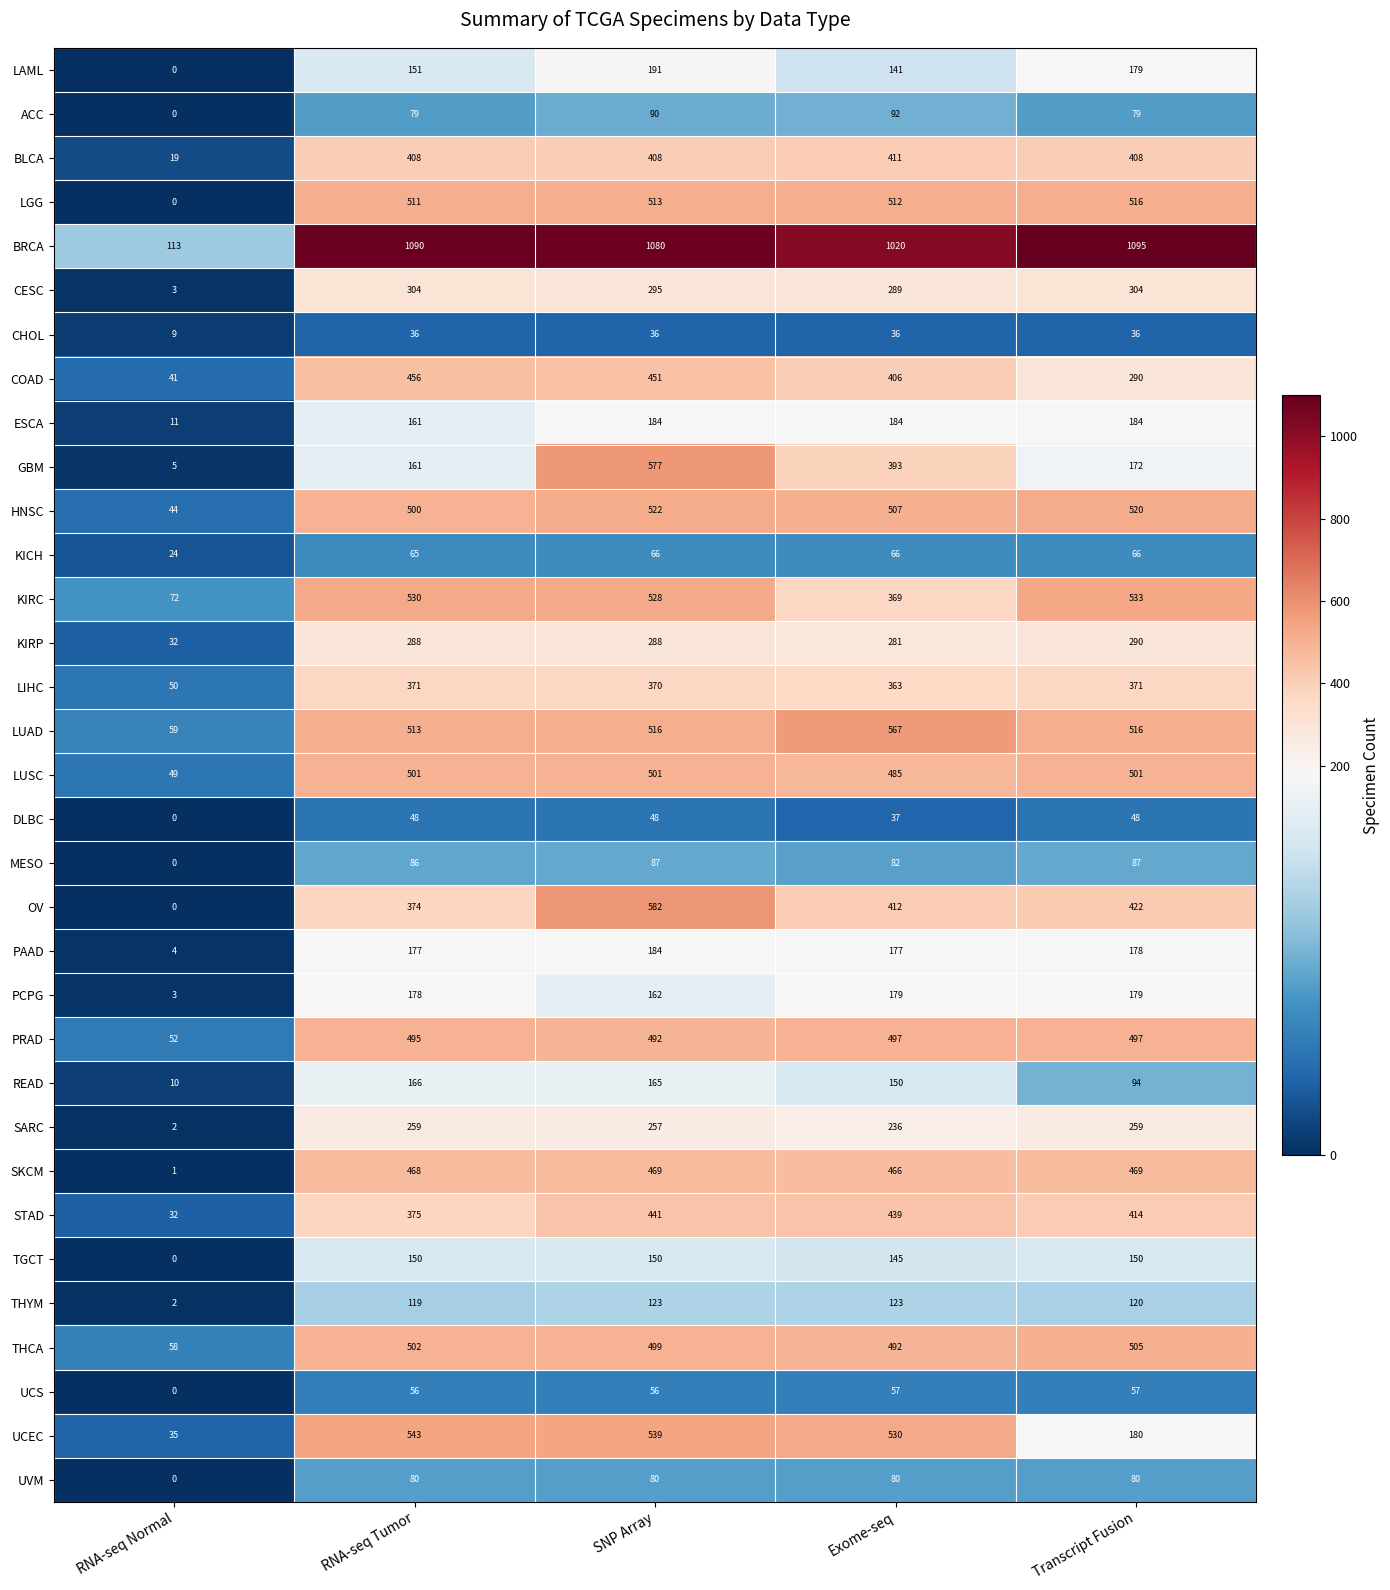

What value does the LUSC series have at SNP Array?

501